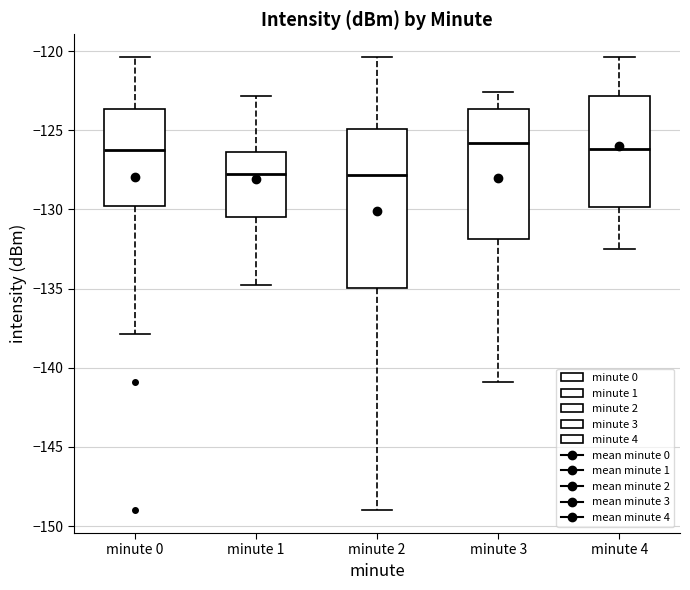

Comparing the boxes themselves (not the whiskers), which one is the tallest?

minute 2